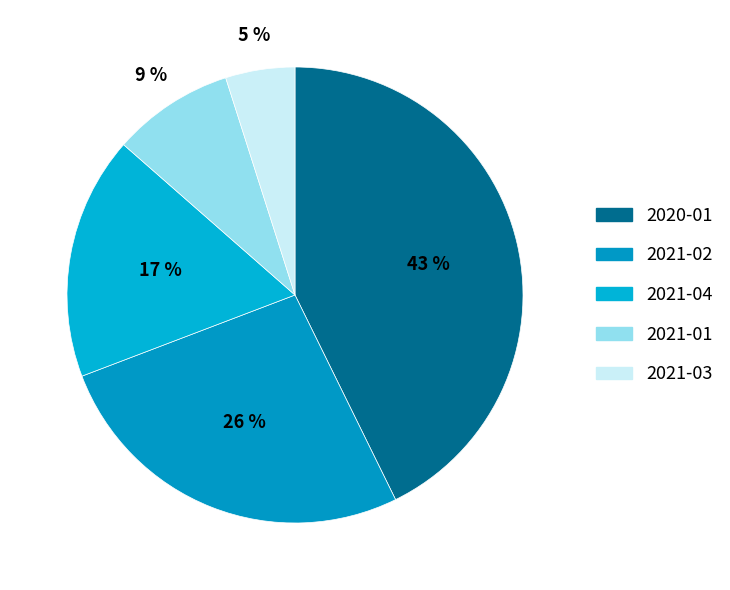

What is the ratio of the value at 2020-01 to the value at 2021-03?

8.7